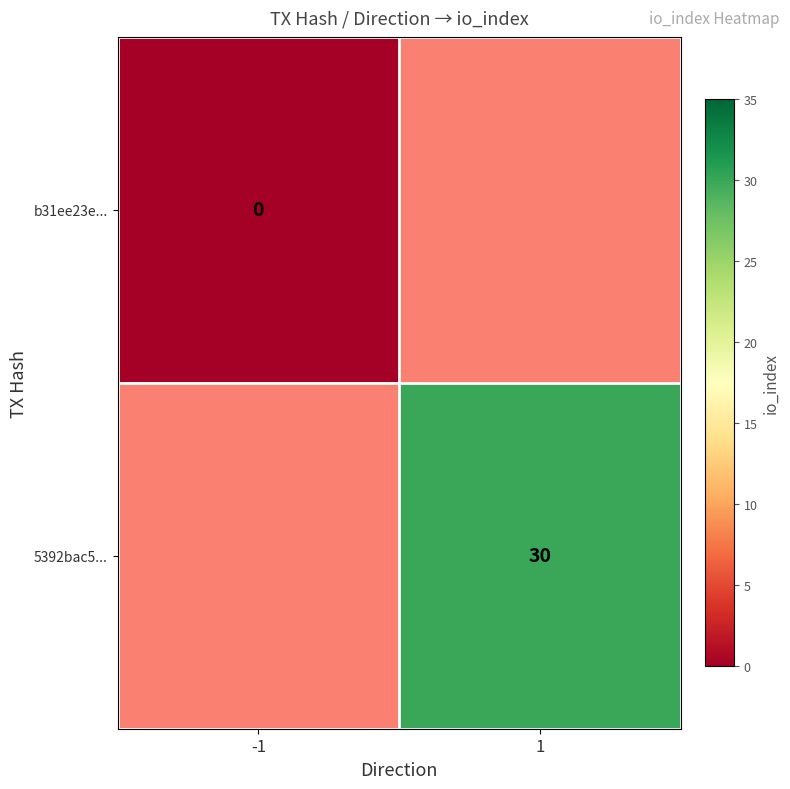

The 5392bac5... series shows 30 at 1. True or false?

True